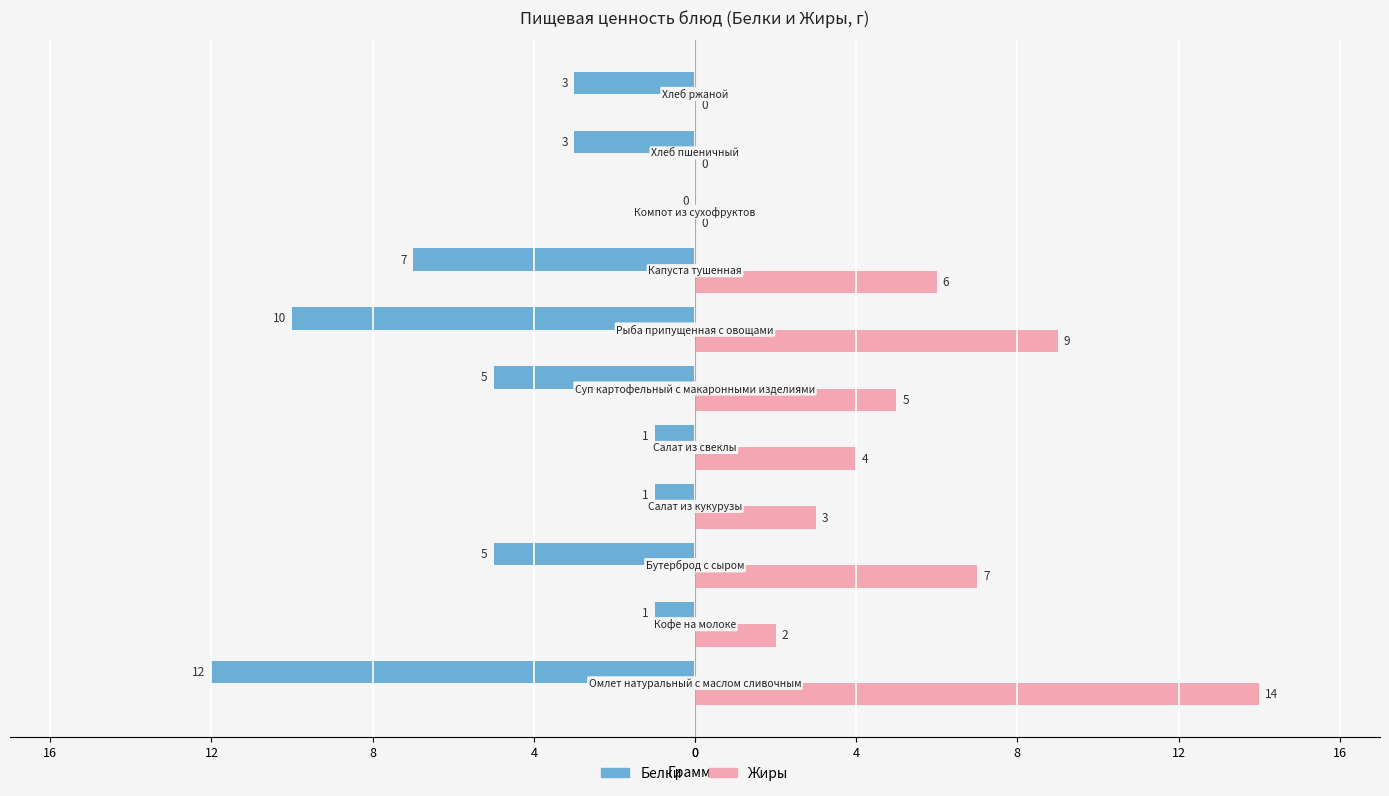

What are all the series names shown in the legend?

Белки, Жиры